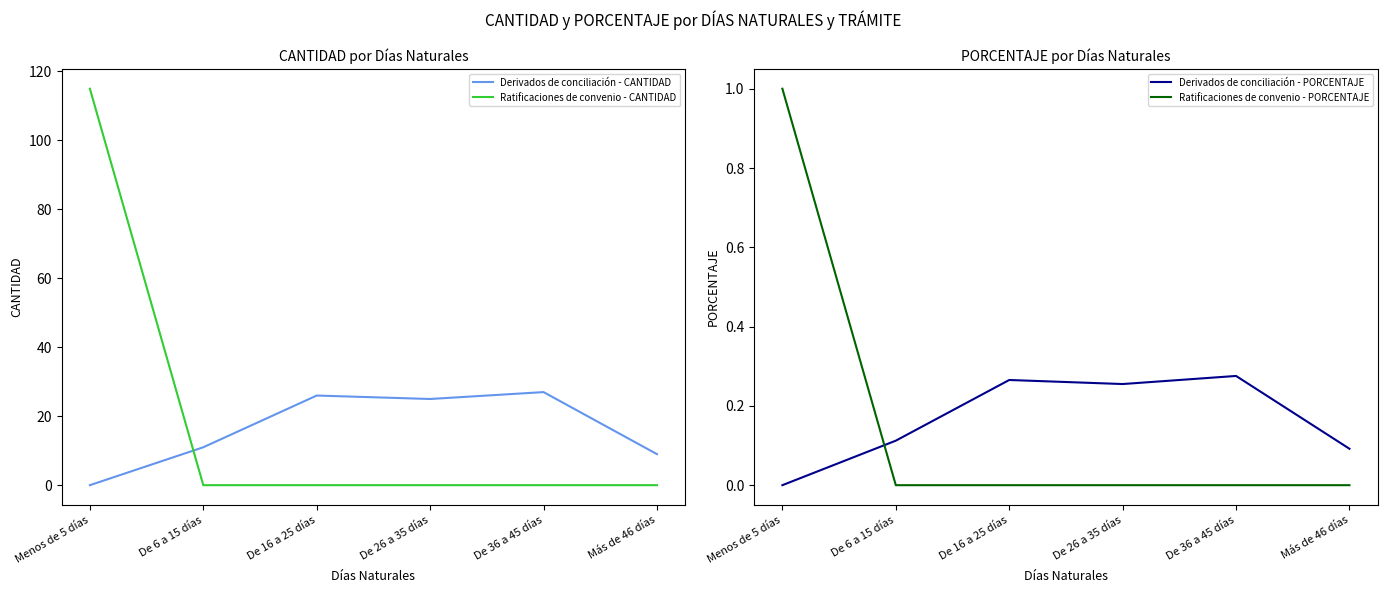

True or false: Derivados de conciliación - PORCENTAJE has a value of 0.1 at Más de 46 días.

True